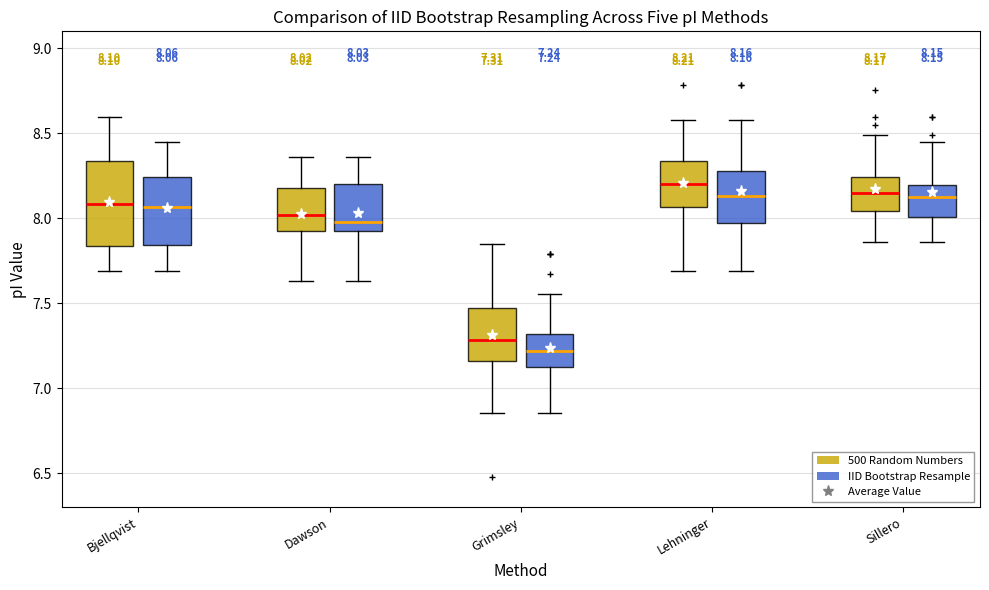

Which box's median line is the highest?

Lehninger (500 Random Numbers)